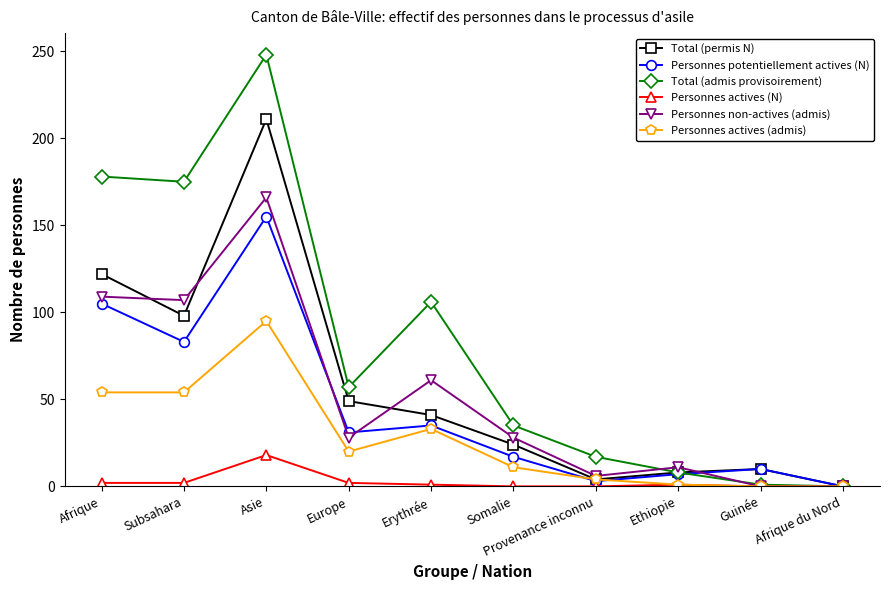

What is the label of the 1st point from the left?

Afrique